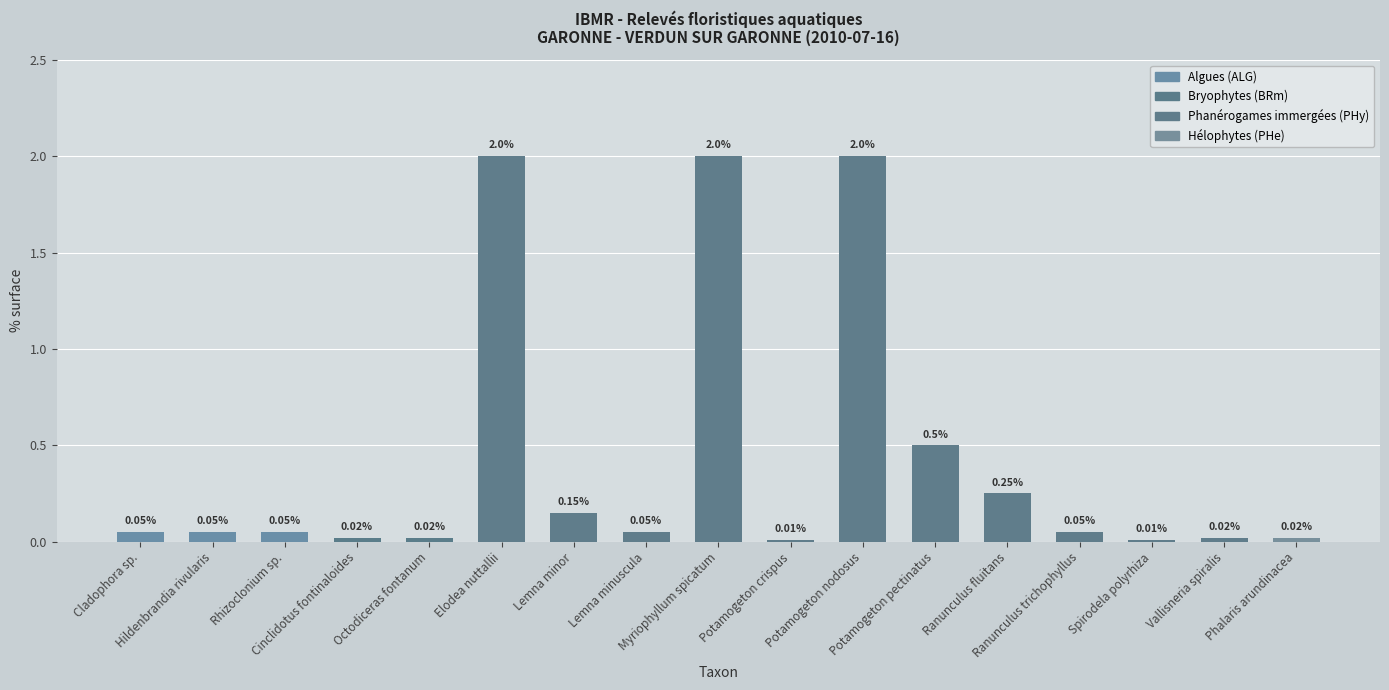

The value at Potamogeton pectinatus is 0.2. True or false?

False